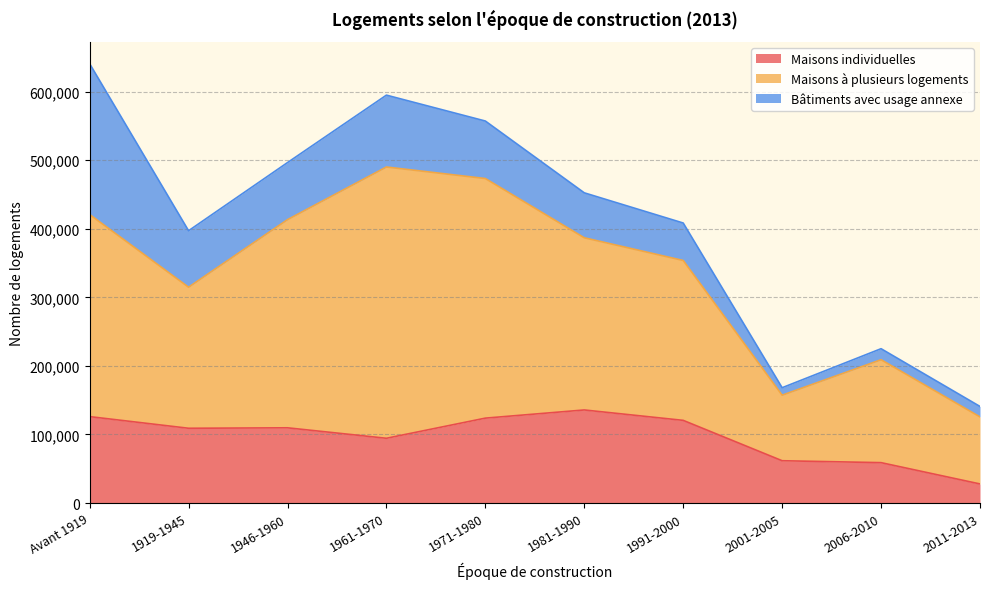

At which category is the sum across all series the highest?

Avant 1919